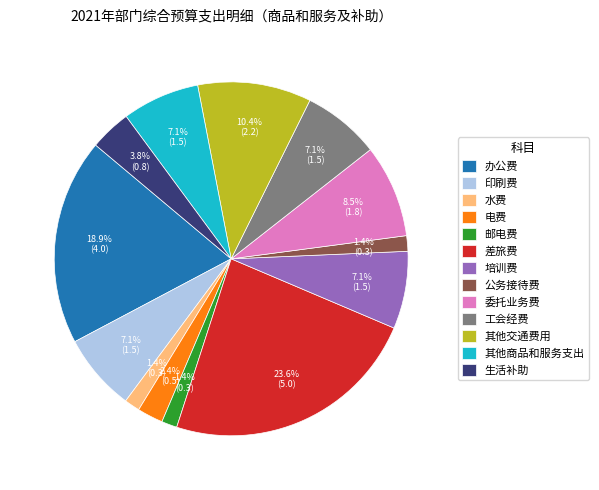

Approximately how many times larger is the value at 其他交通费用 compared to 培训费?

1.5